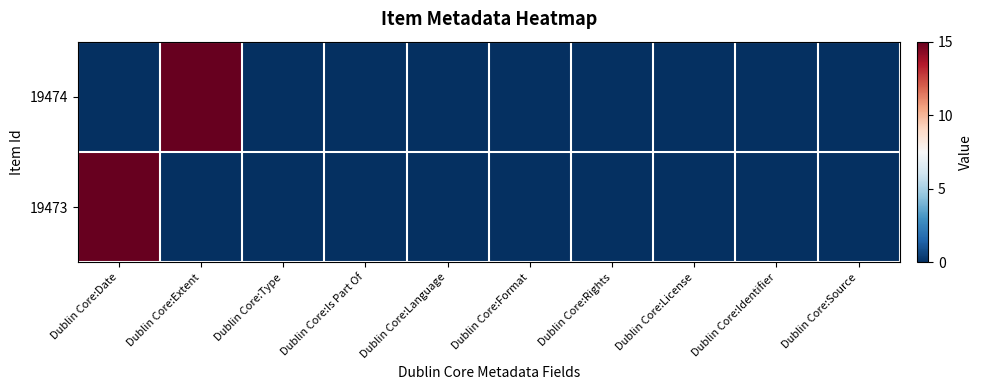

Rank the series by their maximum value, from highest to lowest.

19474, 19473